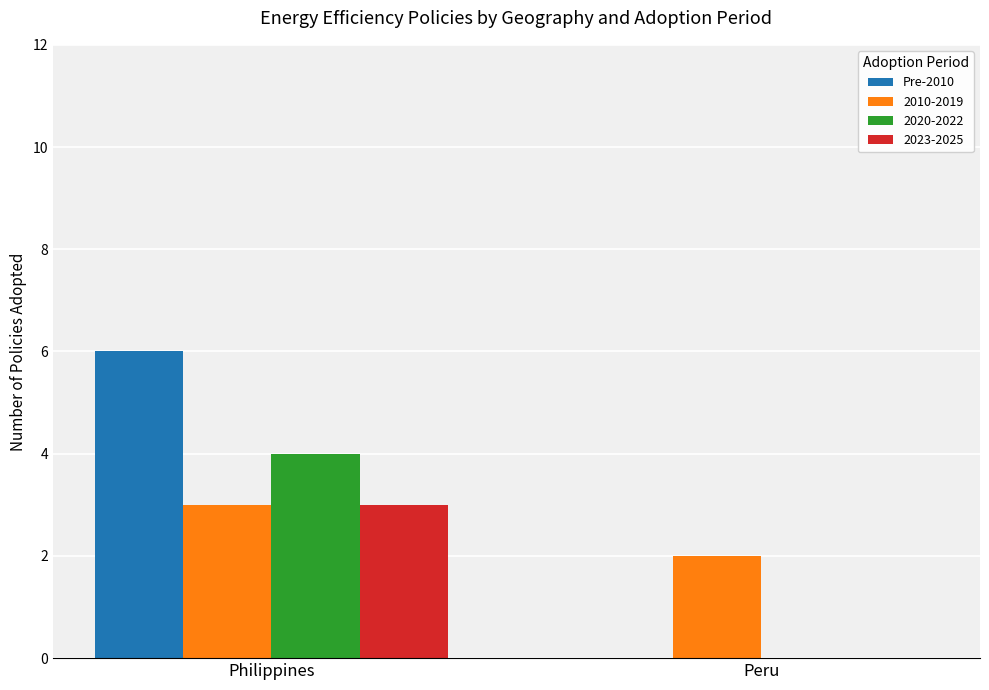

Between Philippines and Peru, which series saw the biggest shift?

Pre-2010